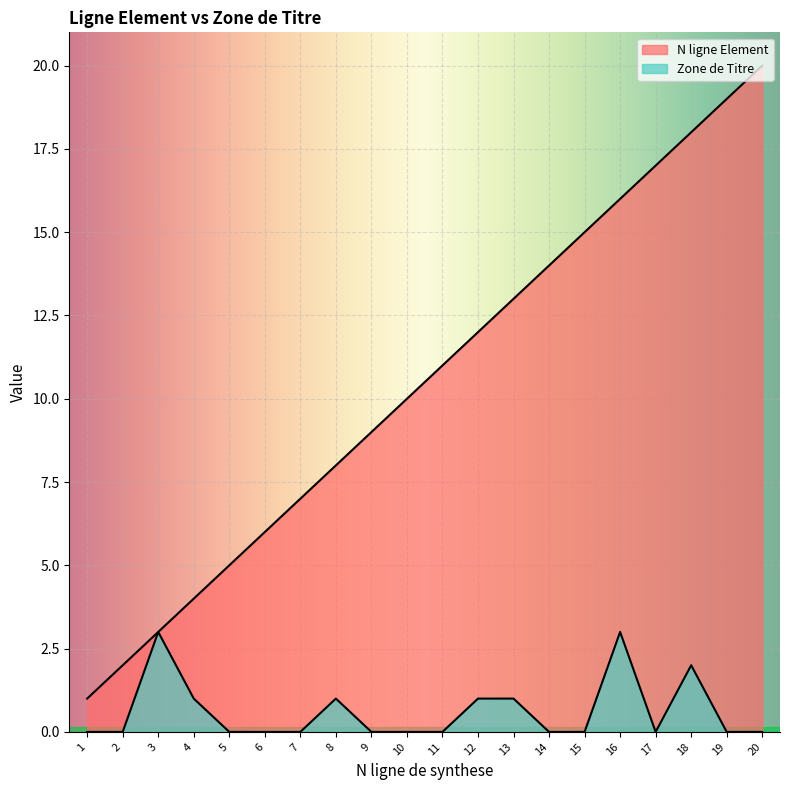

What is the sum of all N ligne Element values?

210